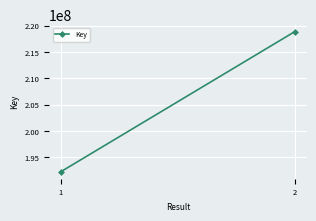

What is the ratio of the value at 2 to the value at 1?

1.1